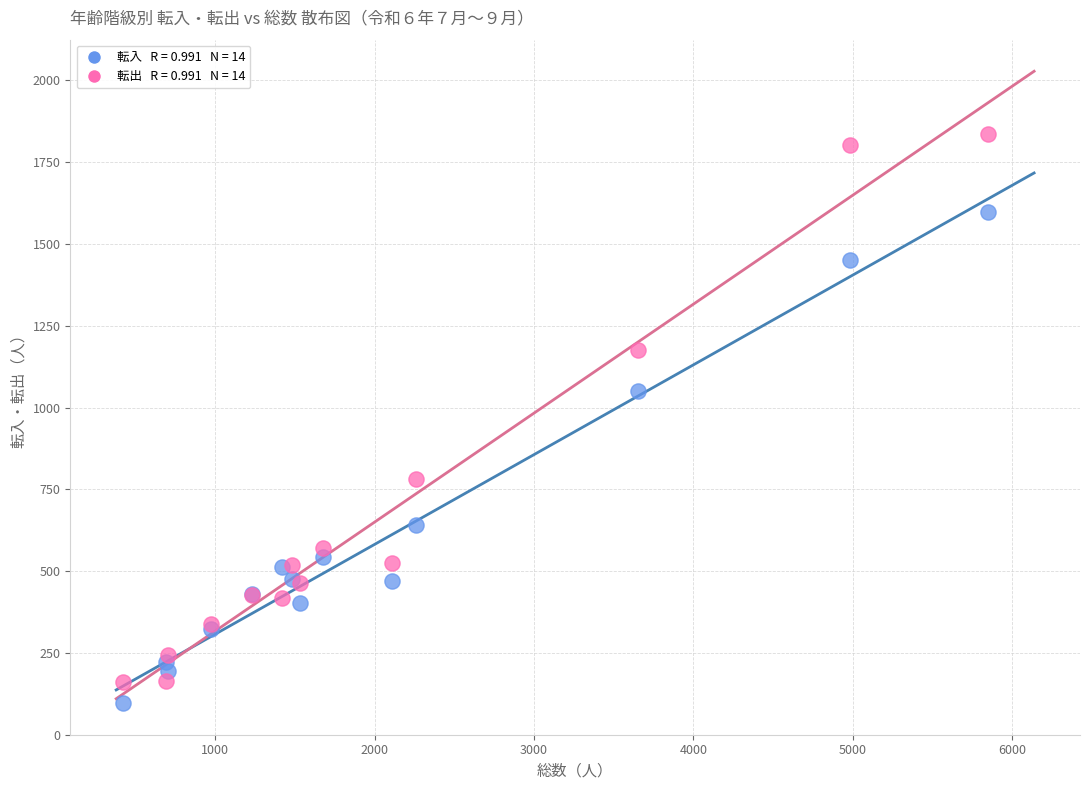

Across all series, what Y value is closest to 966?

1050.5